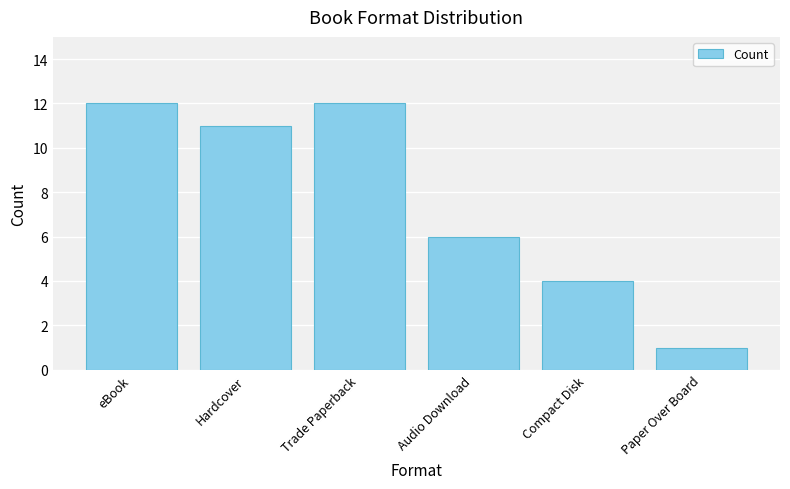

Which has a higher value, Paper Over Board or Trade Paperback?

Trade Paperback